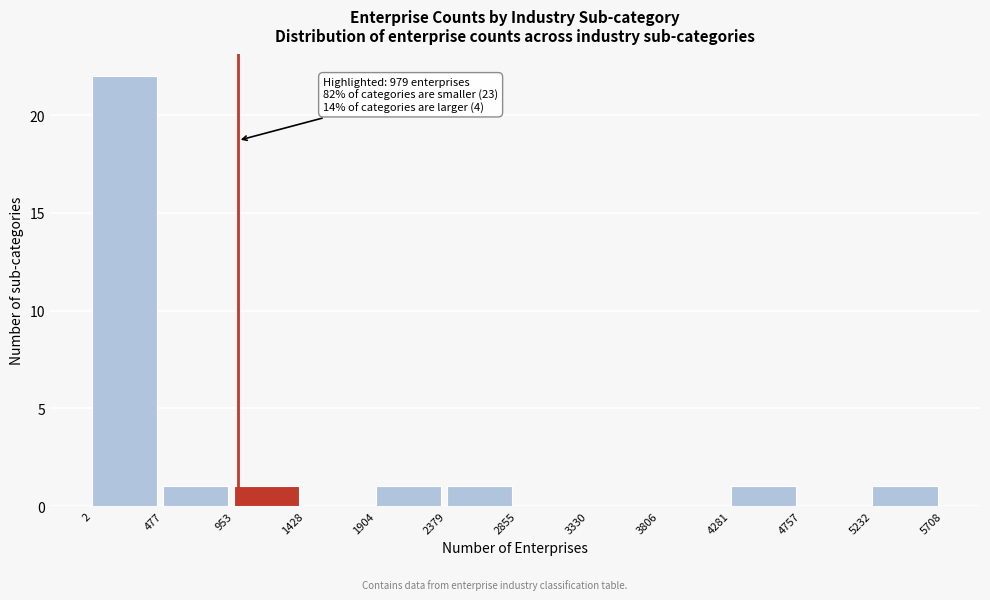

Over which range of the x-axis is the bar tallest?

2 to 477